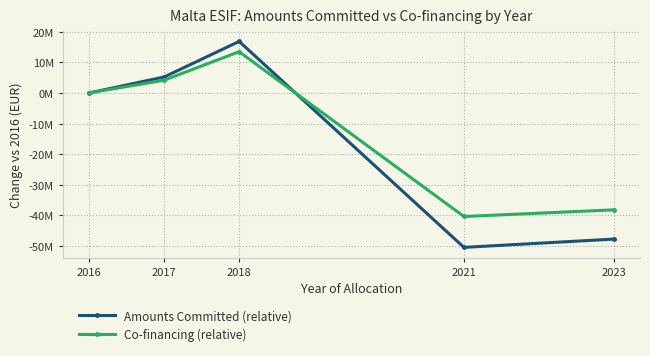

What is the difference between the maximum and second lowest values in the Co-financing (relative) series?

51603362.5